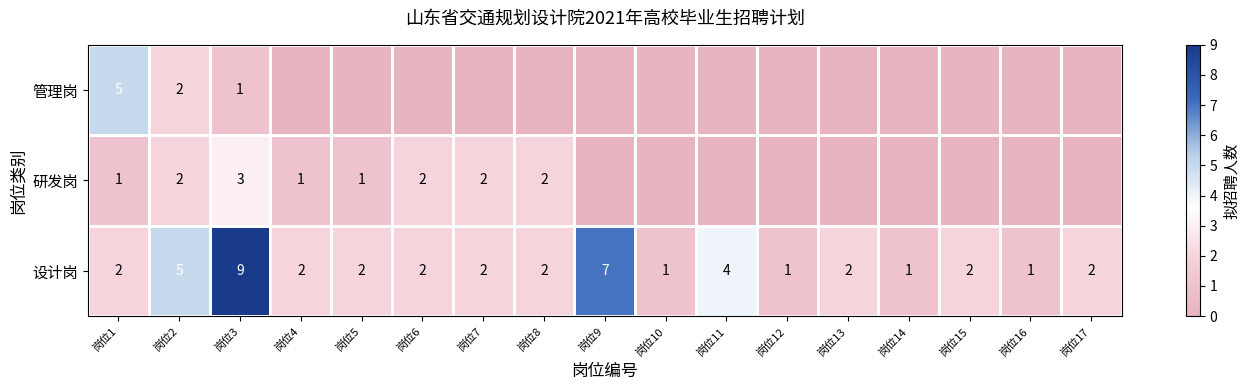

How many 设计岗 values are between 2 and 3?

9